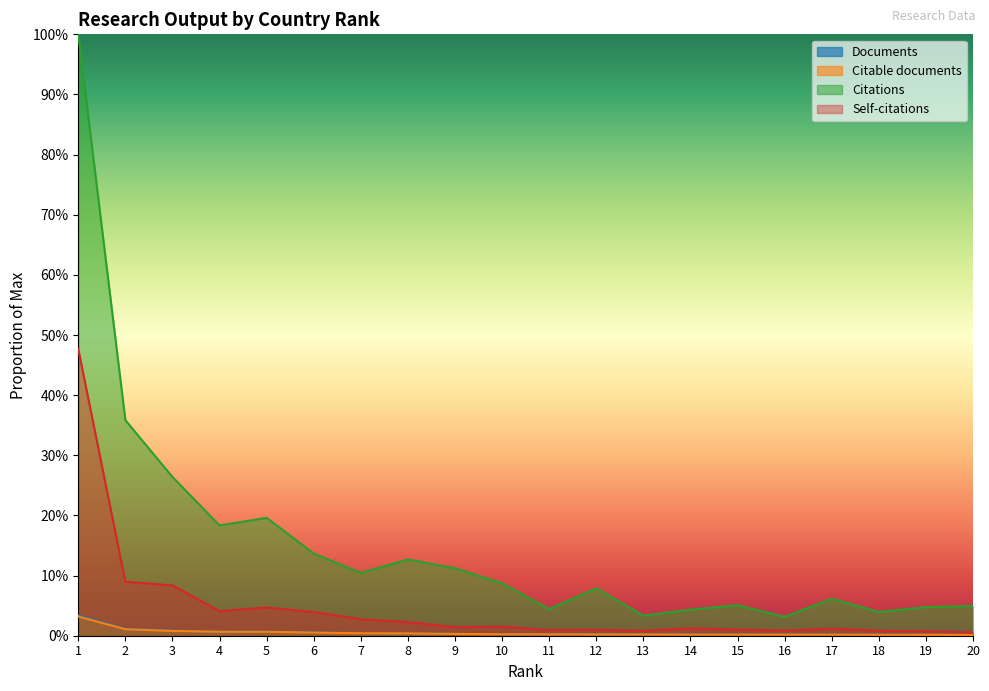

The value of Documents at 13 is 0.0. True or false?

False